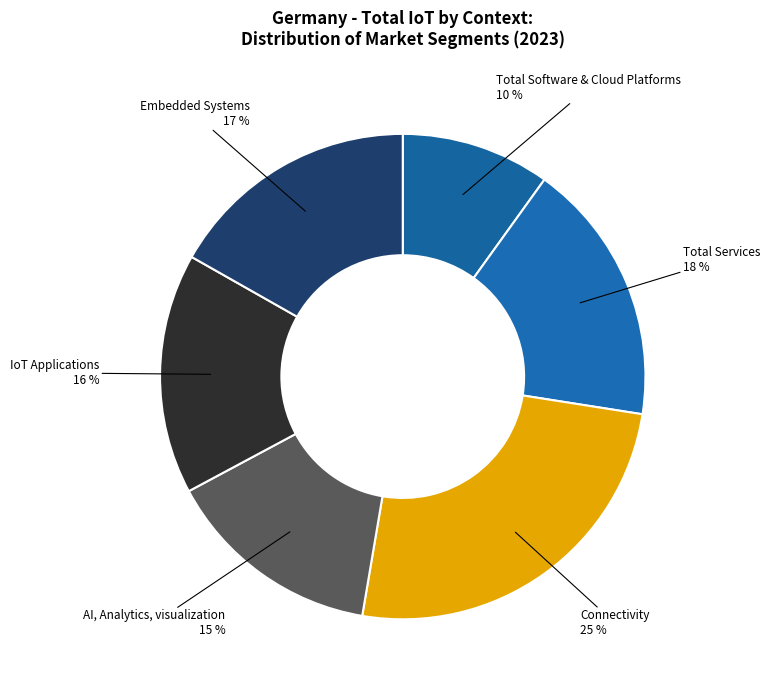

To the nearest percent, what is the difference between the largest and smallest slice percentages?

15%